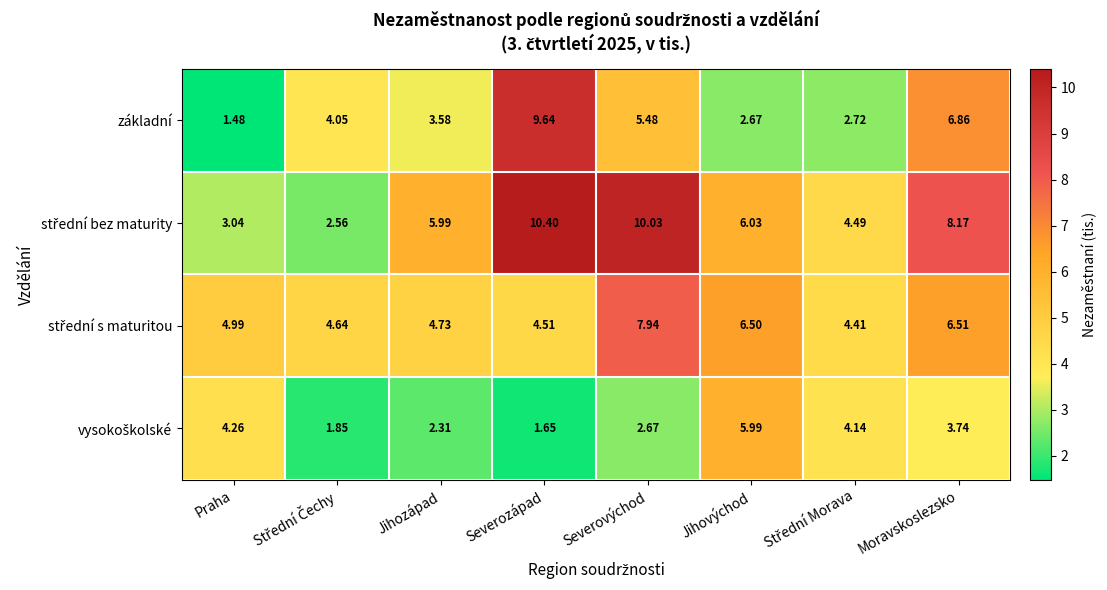

Which series has the widest spread of values?

základní